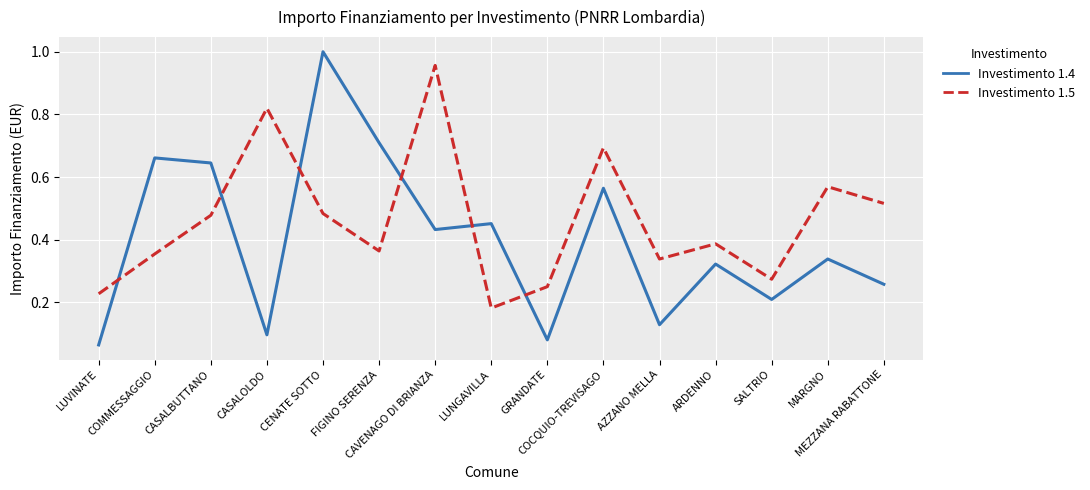

Where is Investimento 1.4 nearest to the value 0?

LUVINATE